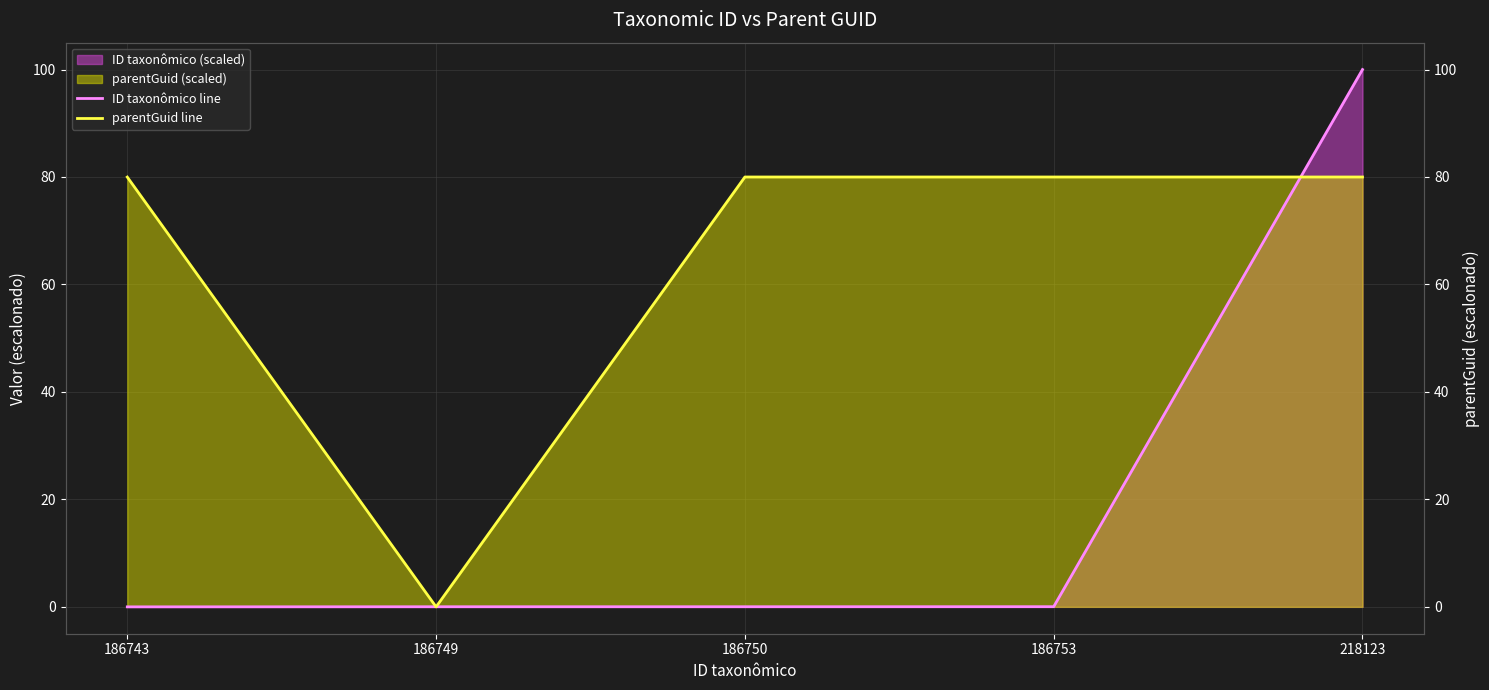

What is the total value across all series at 186750?

80.0